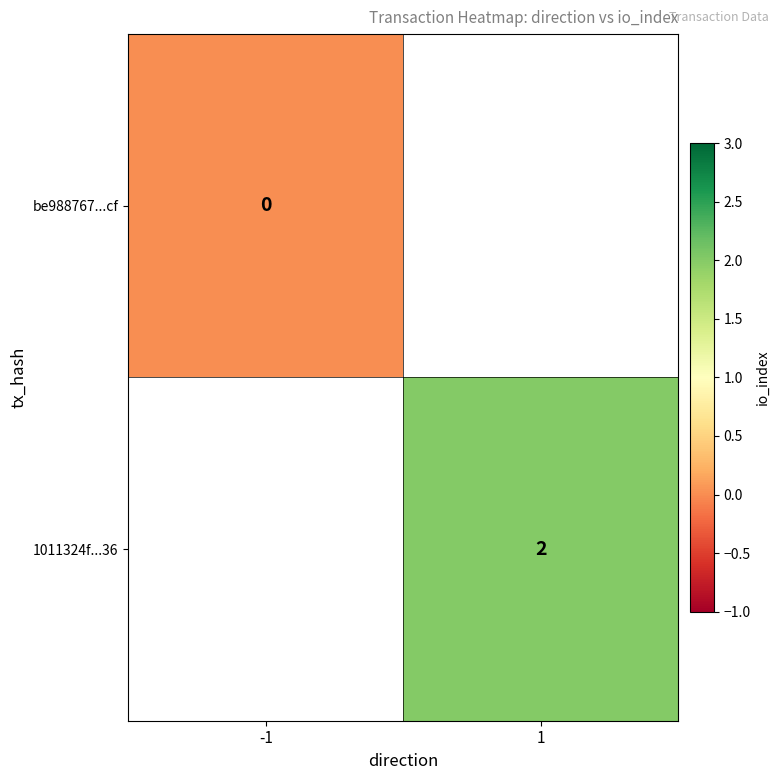

Is the value of 1011324f...36 at 1 greater than the value of be988767...cf at -1?

Yes